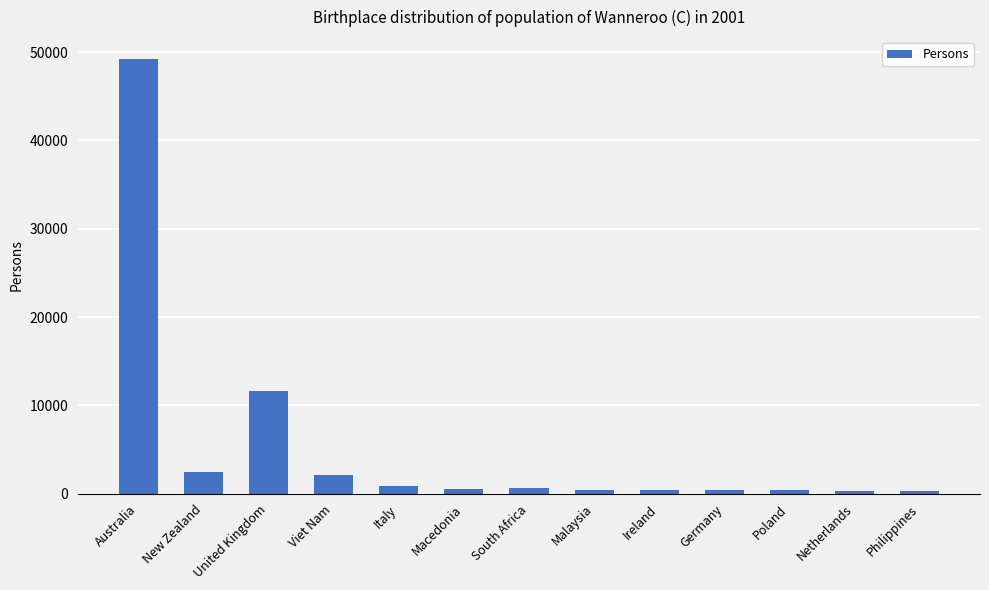

What position from the right is Poland?

3